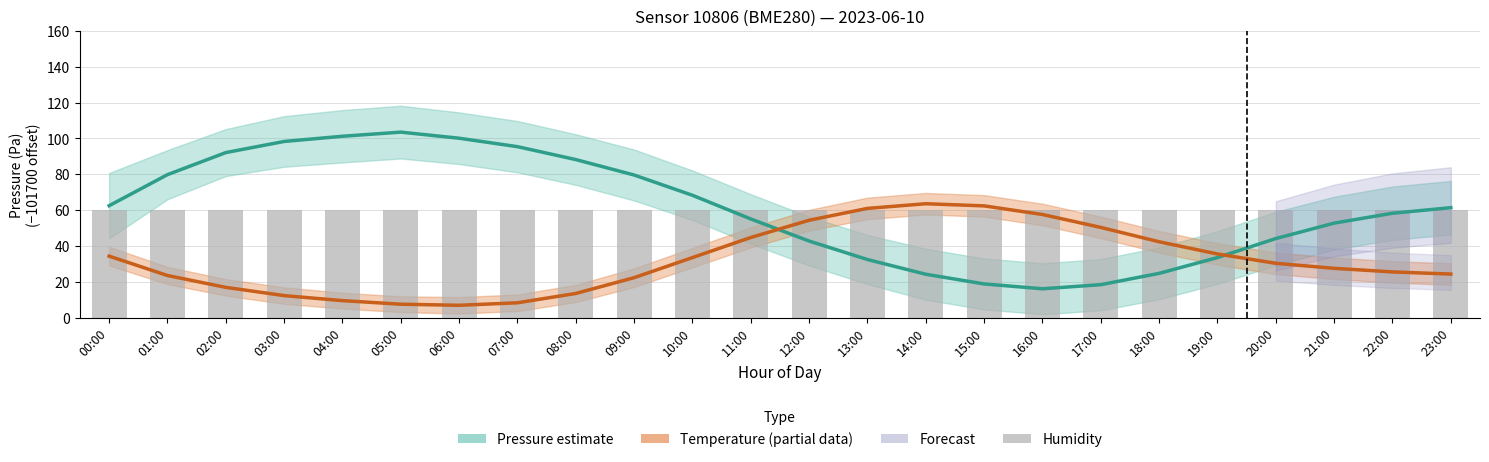

Reading right to left, list all the values displayed in this chart.

Pressure (offset Pa): 23:00=61.4	22:00=58.3	21:00=52.8	20:00=44.2	19:00=33.6	18:00=24.8	17:00=18.5	16:00=16.2	15:00=18.9	14:00=24.3	13:00=32.5	12:00=42.8	11:00=55.1	10:00=68.3	09:00=79.6	08:00=88.2	07:00=95.4	06:00=100.1	05:00=103.5	04:00=101.2	03:00=98.3	02:00=92.1	01:00=79.8	00:00=62.5
Temperature (scaled °C): 23:00=24.4	22:00=25.6	21:00=27.6	20:00=30.4	19:00=35.6	18:00=42.4	17:00=50.4	16:00=57.6	15:00=62.4	14:00=63.6	13:00=61.0	12:00=54.4	11:00=44.8	10:00=33.6	09:00=22.4	08:00=13.6	07:00=8.4	06:00=7.0	05:00=7.6	04:00=9.6	03:00=12.4	02:00=17.0	01:00=23.6	00:00=34.4
Humidity (%): 23:00=60.0	22:00=60.0	21:00=60.0	20:00=60.0	19:00=60.0	18:00=60.0	17:00=60.0	16:00=60.0	15:00=60.0	14:00=60.0	13:00=60.0	12:00=60.0	11:00=60.0	10:00=60.0	09:00=60.0	08:00=60.0	07:00=60.0	06:00=60.0	05:00=60.0	04:00=60.0	03:00=60.0	02:00=60.0	01:00=60.0	00:00=60.0